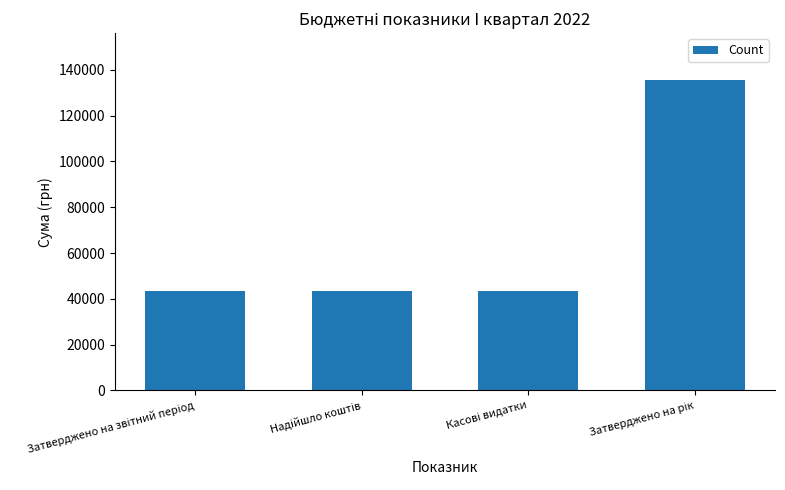

What is the value of the 4th bar from the left?

135691.0